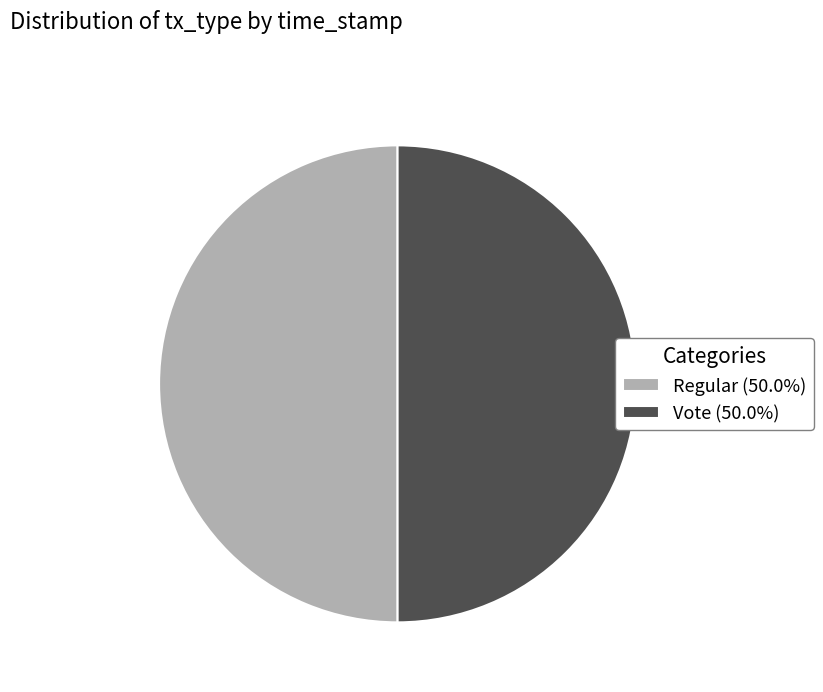

Do Vote (50.0%) and Regular (50.0%) together represent more than half of the pie?

Yes